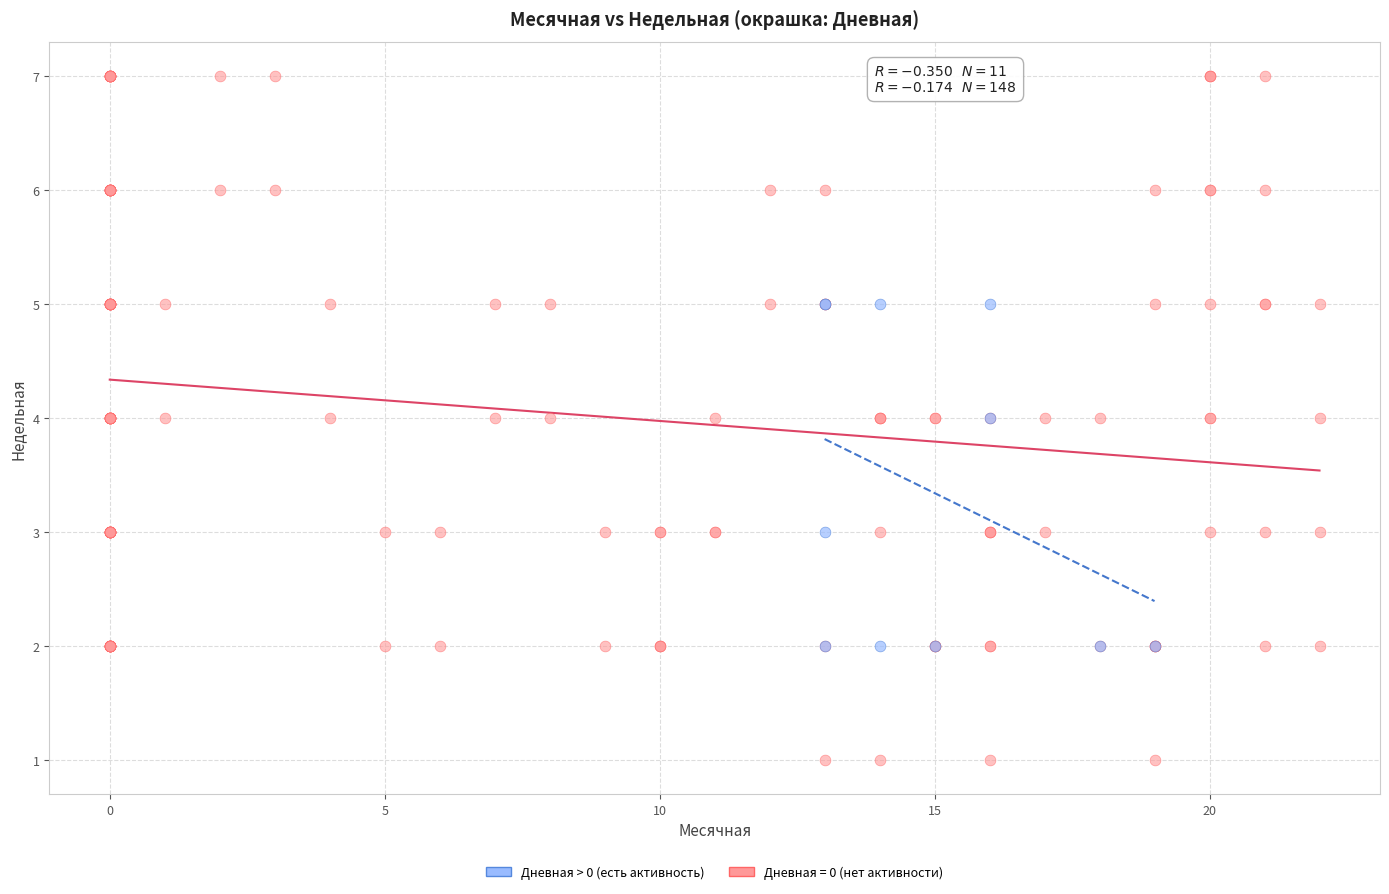

Which series has the widest spread of Y values?

Дневная = 0 (нет активности)